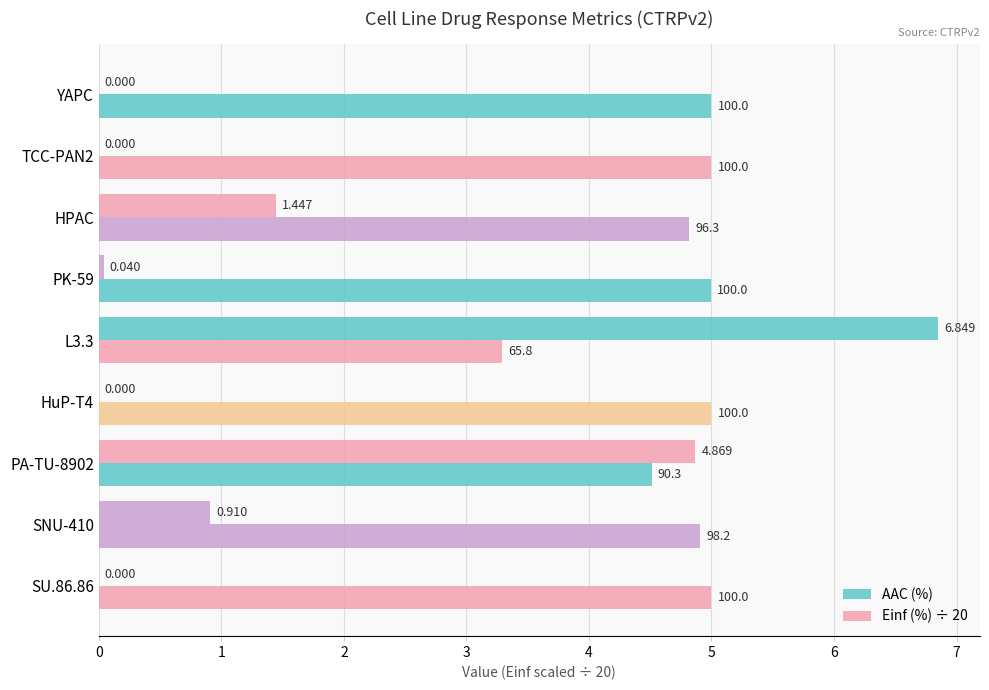

Which series has the widest spread of values?

AAC (%)